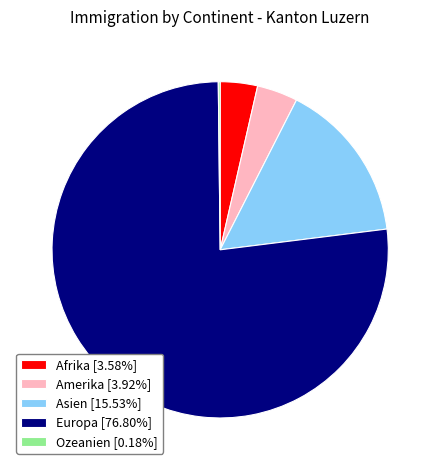

Is the sum of Afrika [3.58%] and Europa [76.80%] greater than half?

Yes